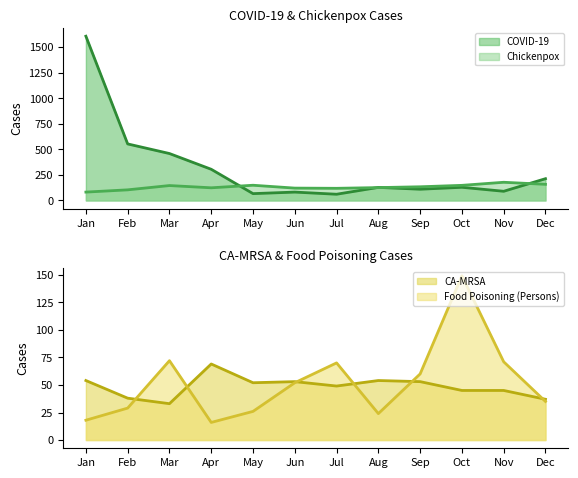

How many interior local peaks does the Chickenpox series have?

3